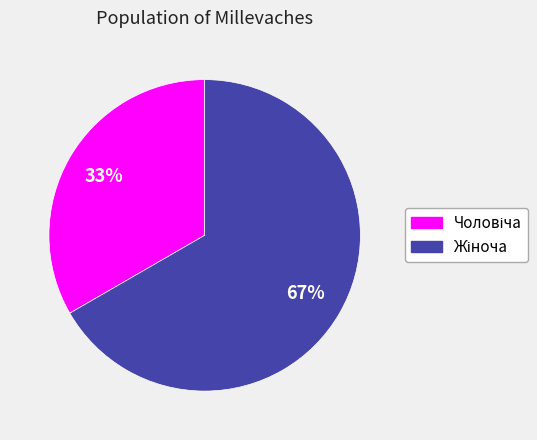

To the nearest percent, what is the average slice percentage?

50%